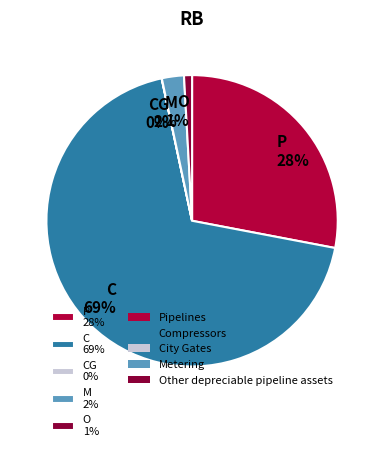

Which has a higher value, P 28% or C 69%?

C 69%